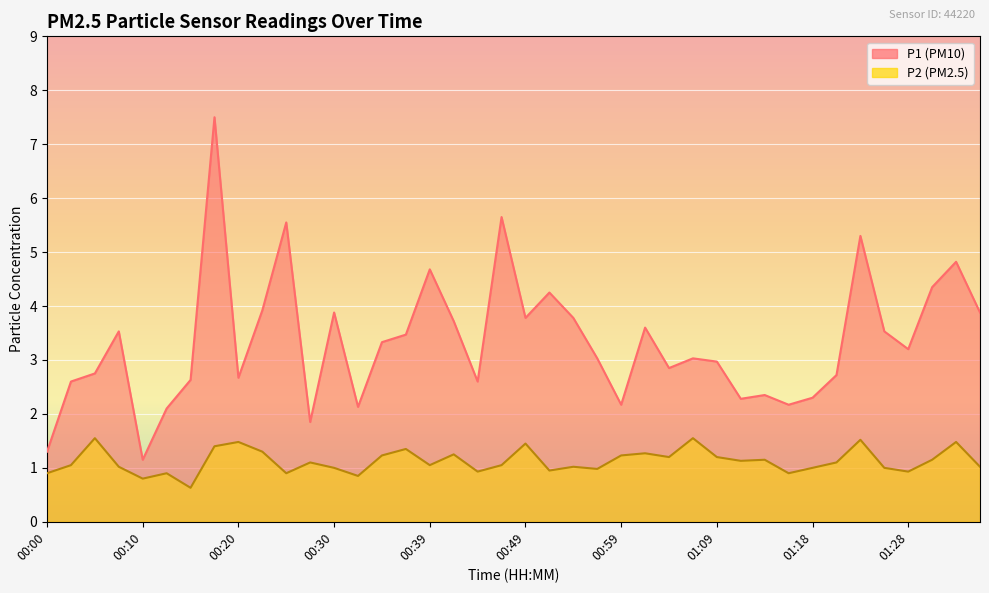

Reading left to right, what are all the values shown in this chart?

P1: 00:00=1.3	00:03=2.6	00:05=2.8	00:08=3.5	00:10=1.1	00:13=2.1	00:15=2.6	00:17=7.5	00:20=2.7	00:22=3.9	00:25=5.5	00:27=1.9	00:30=3.9	00:32=2.1	00:35=3.3	00:37=3.5	00:39=4.7	00:42=3.7	00:44=2.6	00:47=5.7	00:49=3.8	00:52=4.2	00:54=3.8	00:56=3.0	00:59=2.2	01:01=3.6	01:04=2.9	01:06=3.0	01:09=3.0	01:11=2.3	01:14=2.4	01:16=2.2	01:18=2.3	01:21=2.7	01:23=5.3	01:26=3.5	01:28=3.2	01:31=4.3	01:33=4.8	01:36=3.9
P2: 00:00=0.9	00:03=1.1	00:05=1.6	00:08=1.0	00:10=0.8	00:13=0.9	00:15=0.6	00:17=1.4	00:20=1.5	00:22=1.3	00:25=0.9	00:27=1.1	00:30=1.0	00:32=0.8	00:35=1.2	00:37=1.4	00:39=1.1	00:42=1.2	00:44=0.9	00:47=1.1	00:49=1.4	00:52=0.9	00:54=1.0	00:56=1.0	00:59=1.2	01:01=1.3	01:04=1.2	01:06=1.6	01:09=1.2	01:11=1.1	01:14=1.1	01:16=0.9	01:18=1.0	01:21=1.1	01:23=1.5	01:26=1.0	01:28=0.9	01:31=1.1	01:33=1.5	01:36=1.0